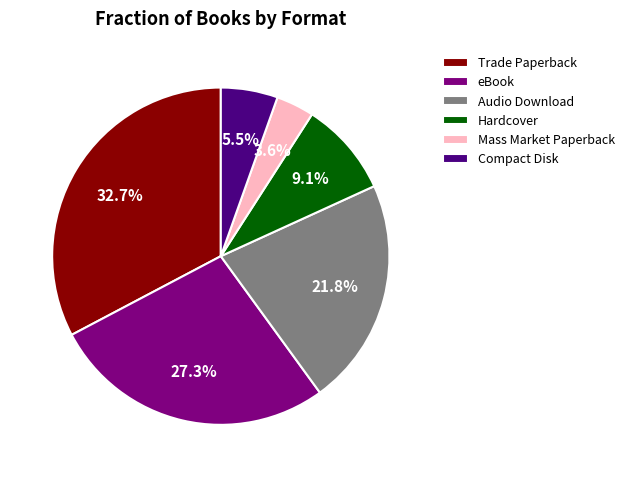

Which slice is the smallest?

Mass Market Paperback